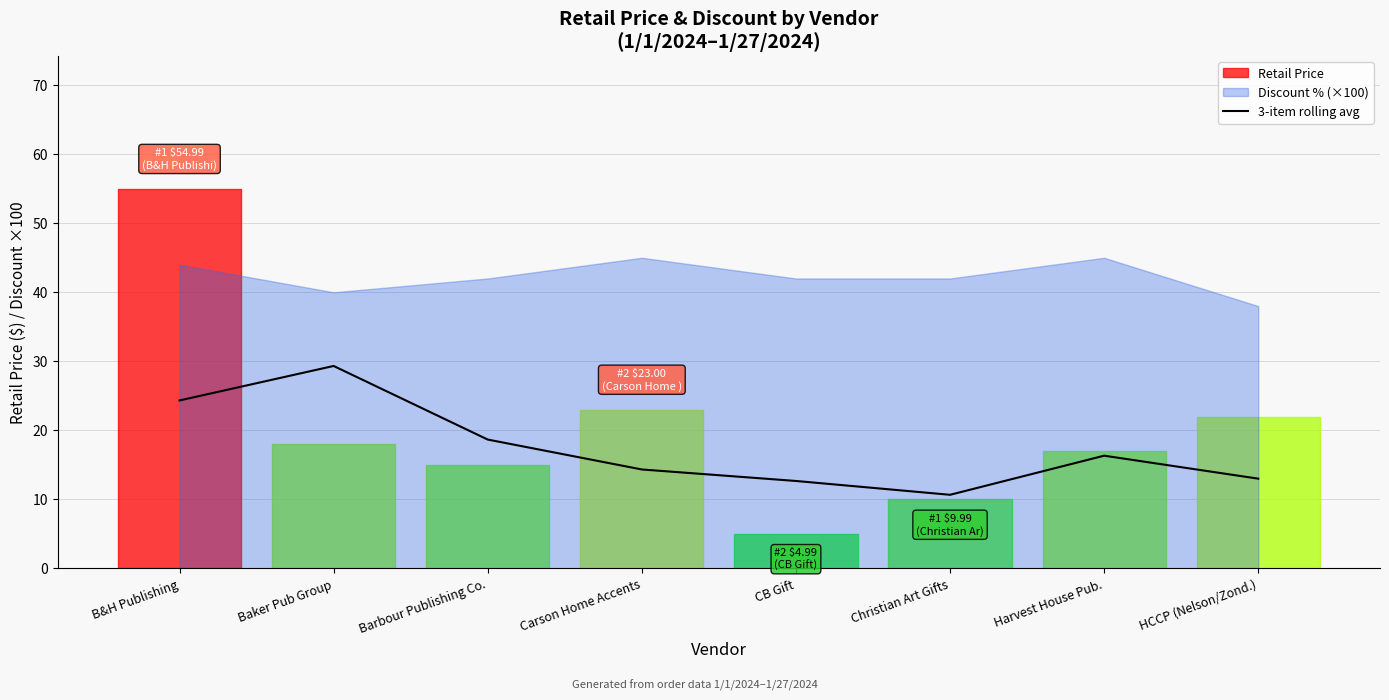

What position from the right is Christian Art Gifts?

3